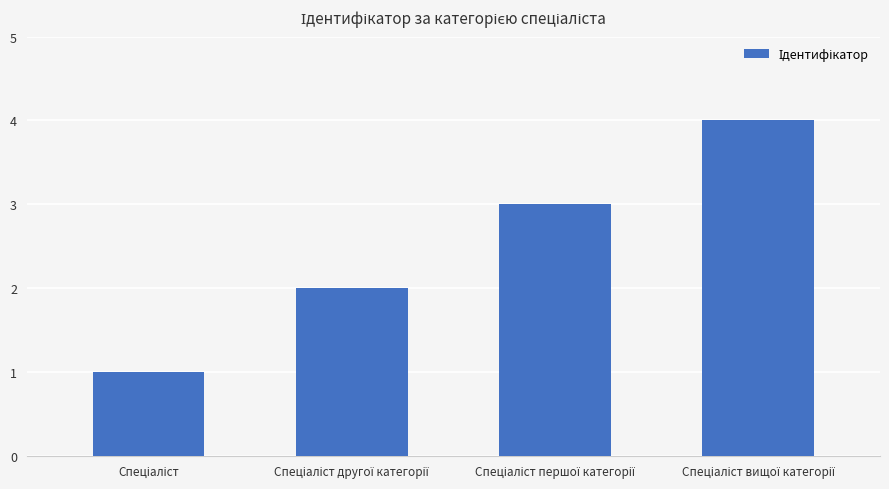

What is the greatest value displayed?

4